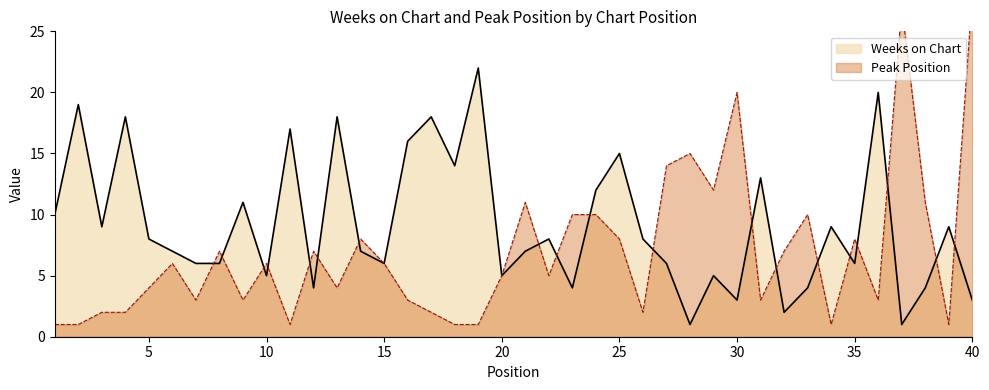

Where is the first local minimum for Peak Position?

7